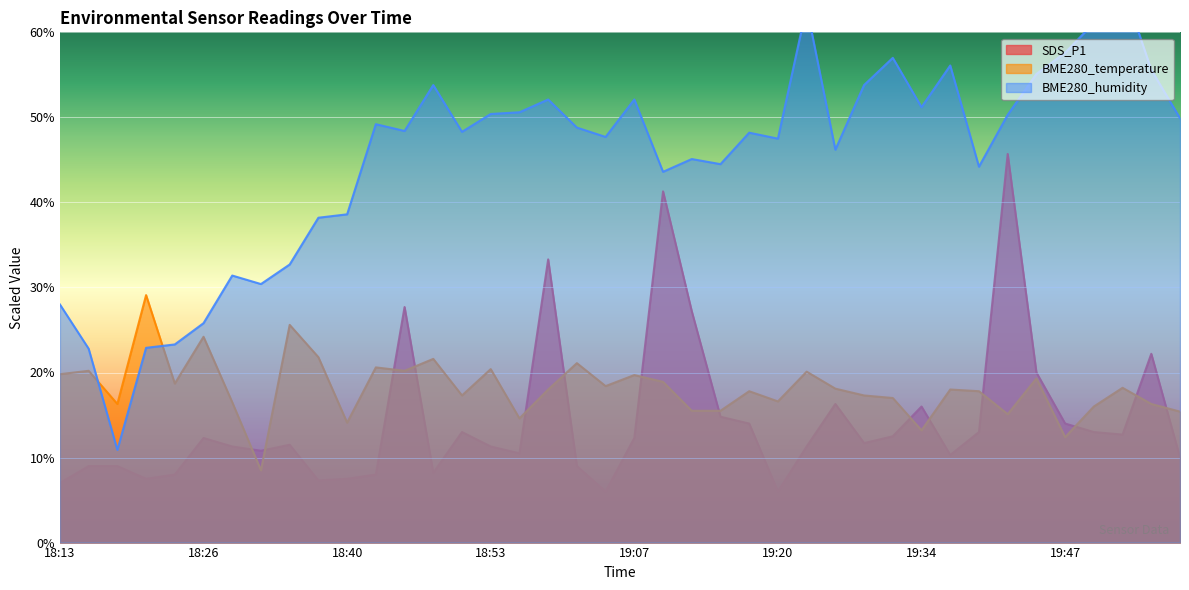

Is it true that BME280_temperature equals 27.2 at 19:32?

False